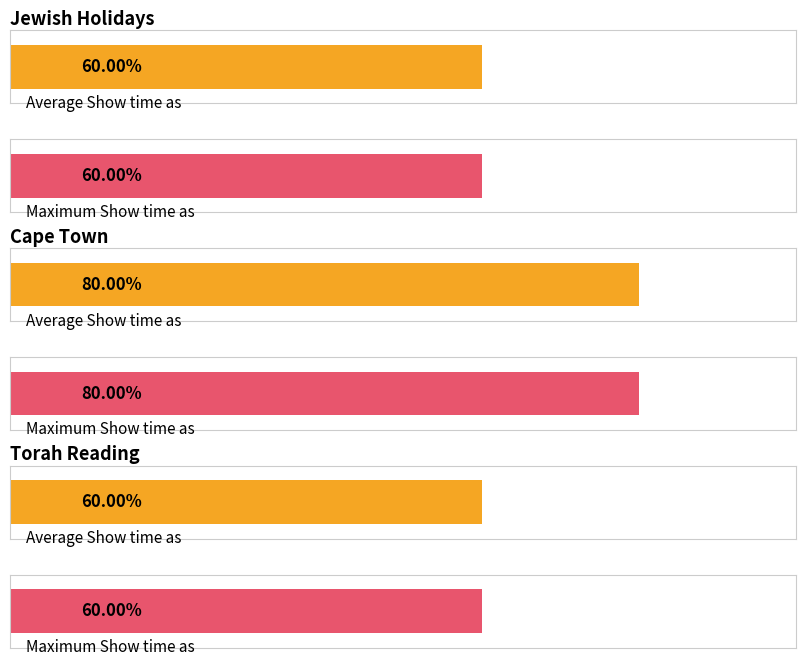

Count the number of categories in the chart.

3